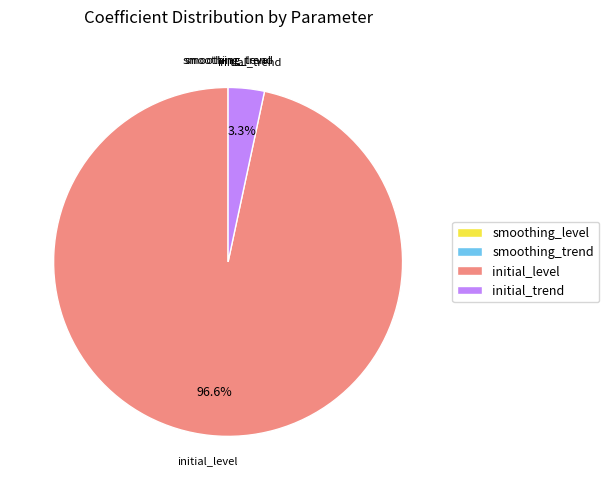

True or false: initial_trend accounts for 3% of the total.

True